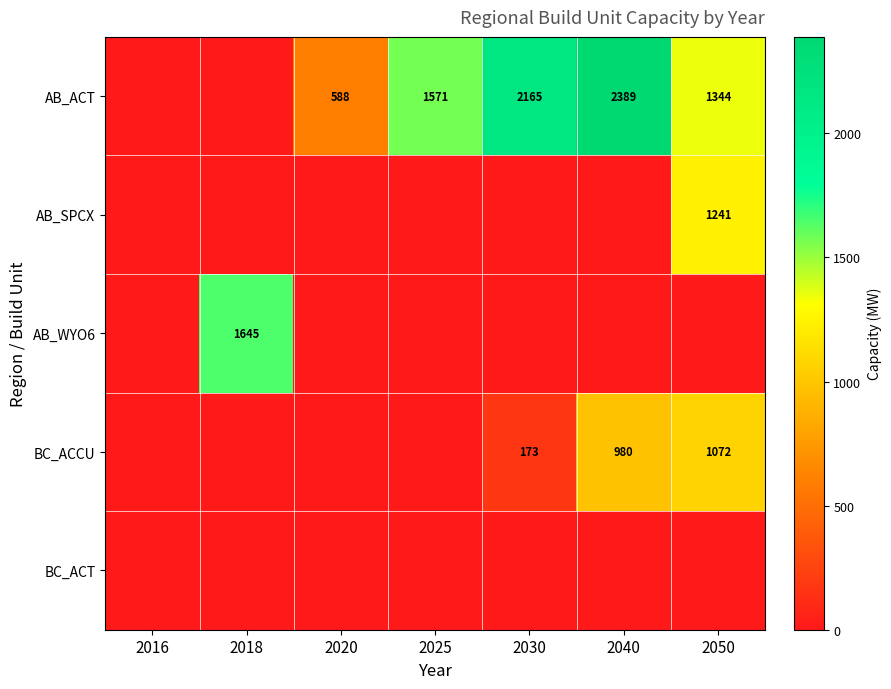

How many distinct data groups are displayed?

5